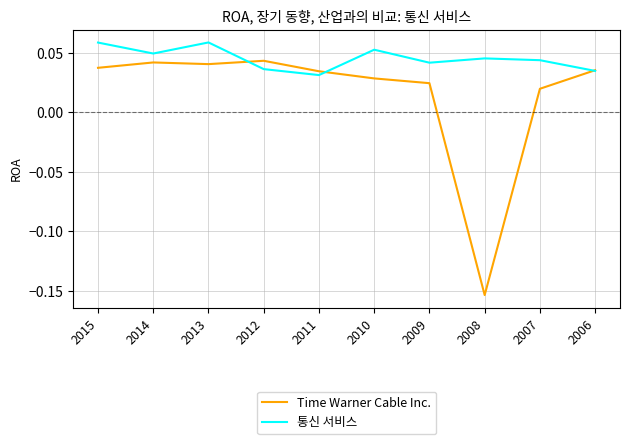

The value of Time Warner Cable Inc. at 2008 is -0.1. True or false?

False